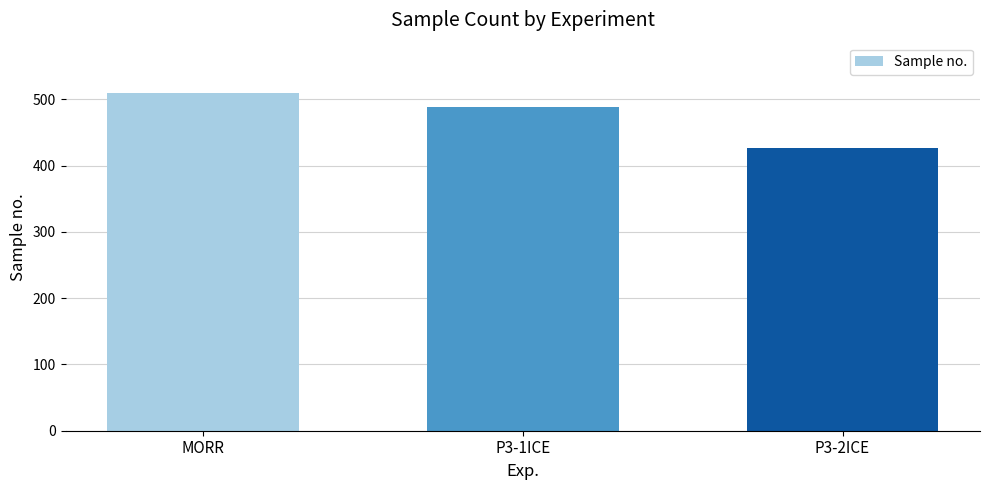

What is the label of the 3rd bar from the right?

MORR